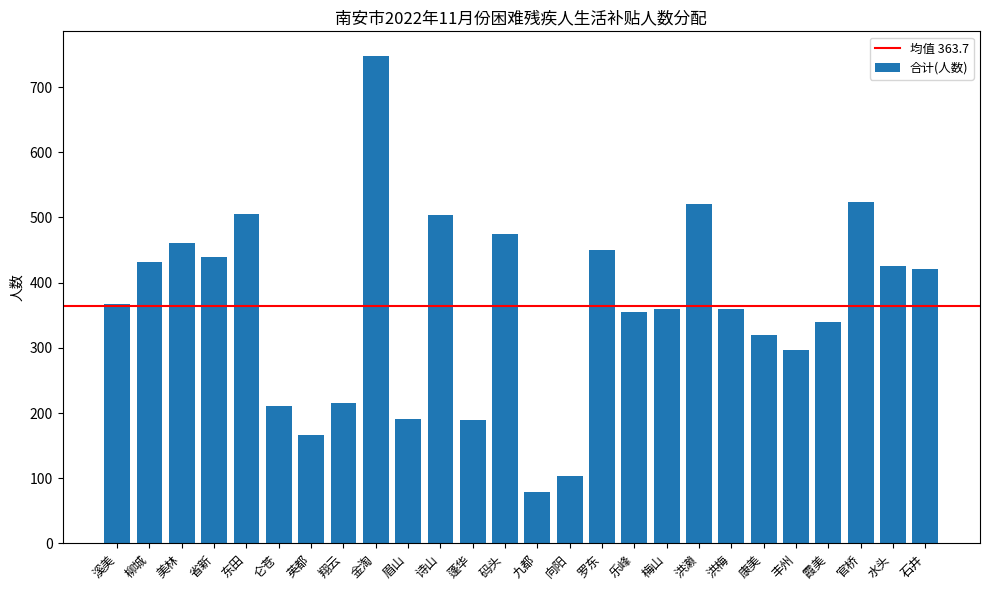

What position from the left is 蓬华?

12